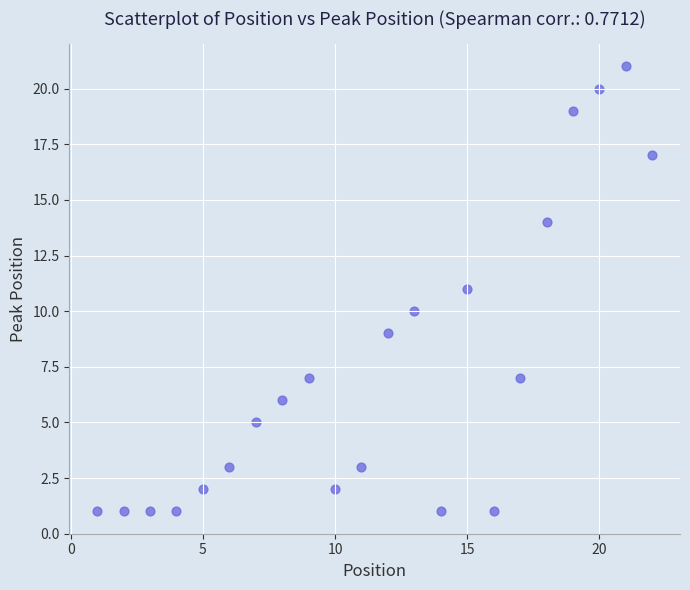

What is the range of Y values (max minus min)?

20